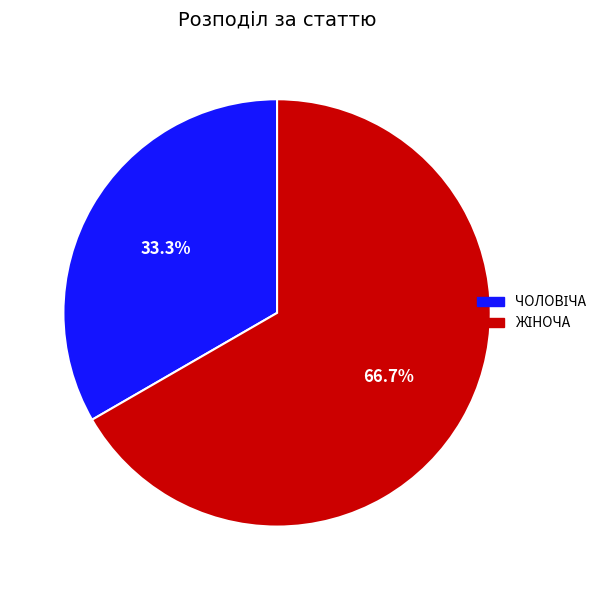

Does any single category account for the majority?

Yes